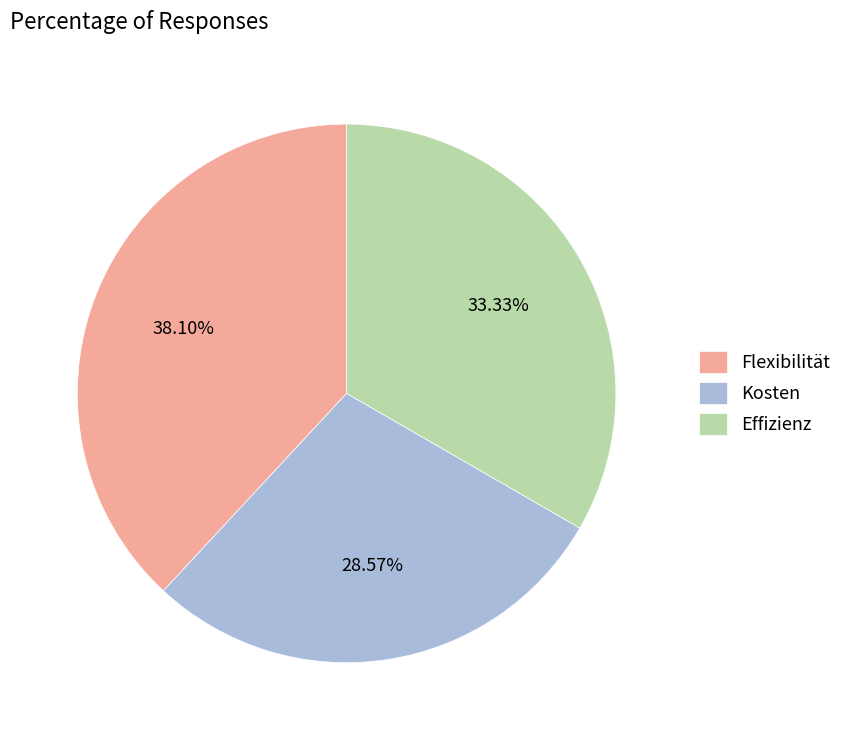

Is it true that Flexibilität is 31% of the pie?

False